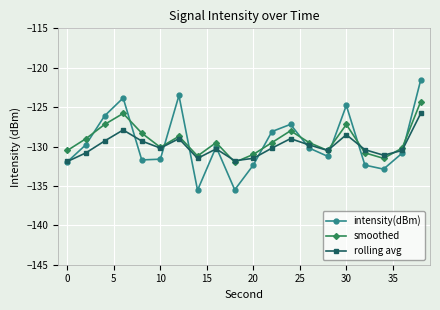

Which series has the widest spread of values?

intensity(dBm)